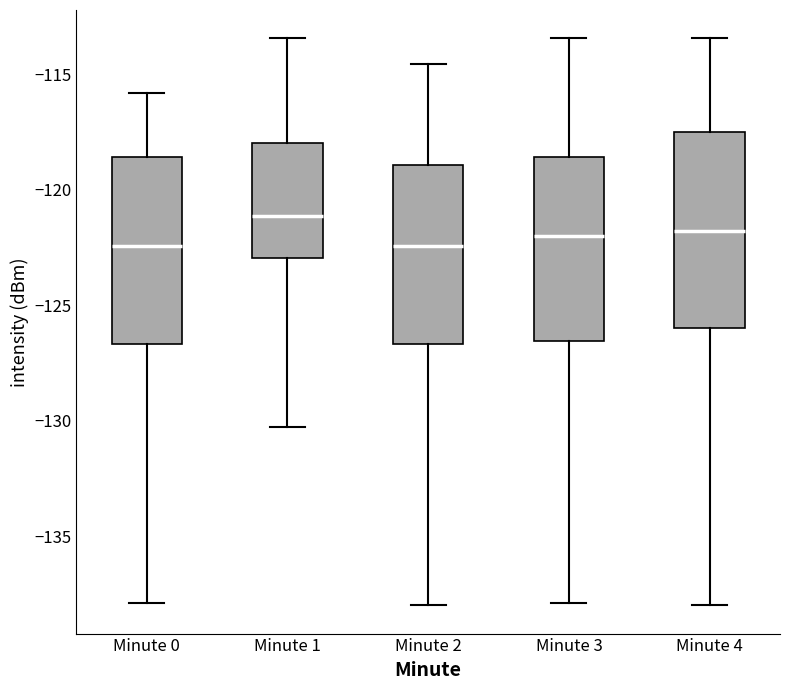

Reading left to right, transcribe this box plot: for each box, give where its median line is, the range the box spans, and where its two whiskers end, as read against the y-axis. The values are not printed on the chart, so give them approximately, as read against the axis.

Minute 0: median -122.5, box -126.5 to -118.5, whiskers -138.0 to -116.0
Minute 1: median -121.0, box -123.0 to -118.0, whiskers -130.5 to -113.5
Minute 2: median -122.5, box -126.5 to -119.0, whiskers -138.0 to -114.5
Minute 3: median -122.0, box -126.5 to -118.5, whiskers -138.0 to -113.5
Minute 4: median -122.0, box -126.0 to -117.5, whiskers -138.0 to -113.5